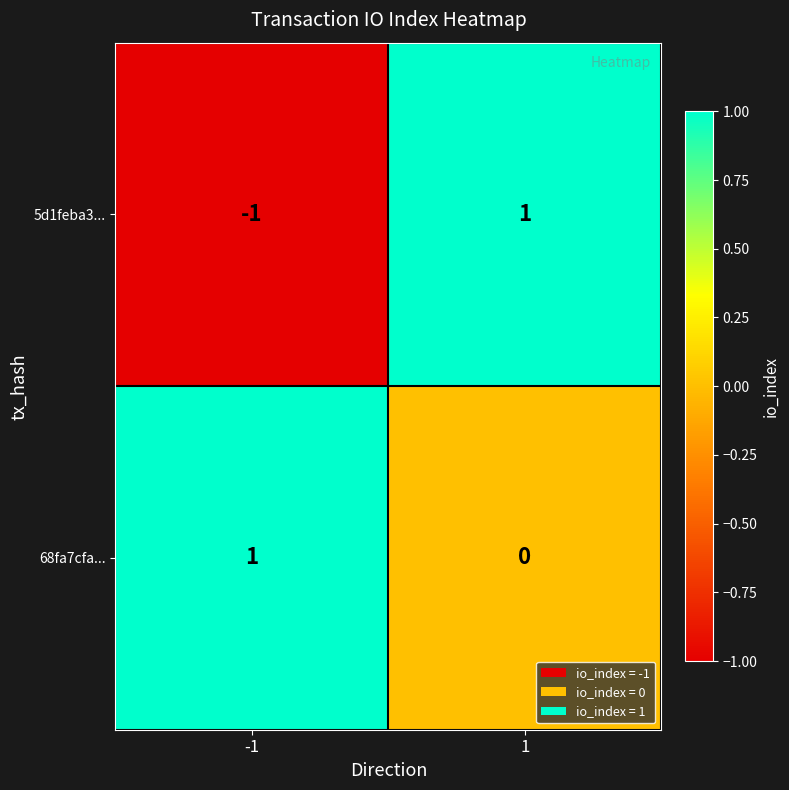

Which series has the widest spread of values?

5d1feba3...